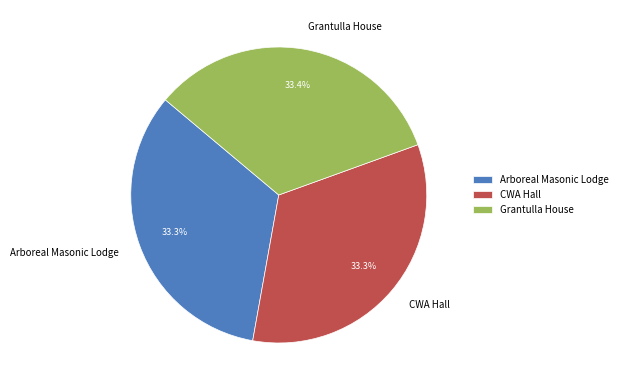

True or false: Arboreal Masonic Lodge accounts for 33% of the total.

True